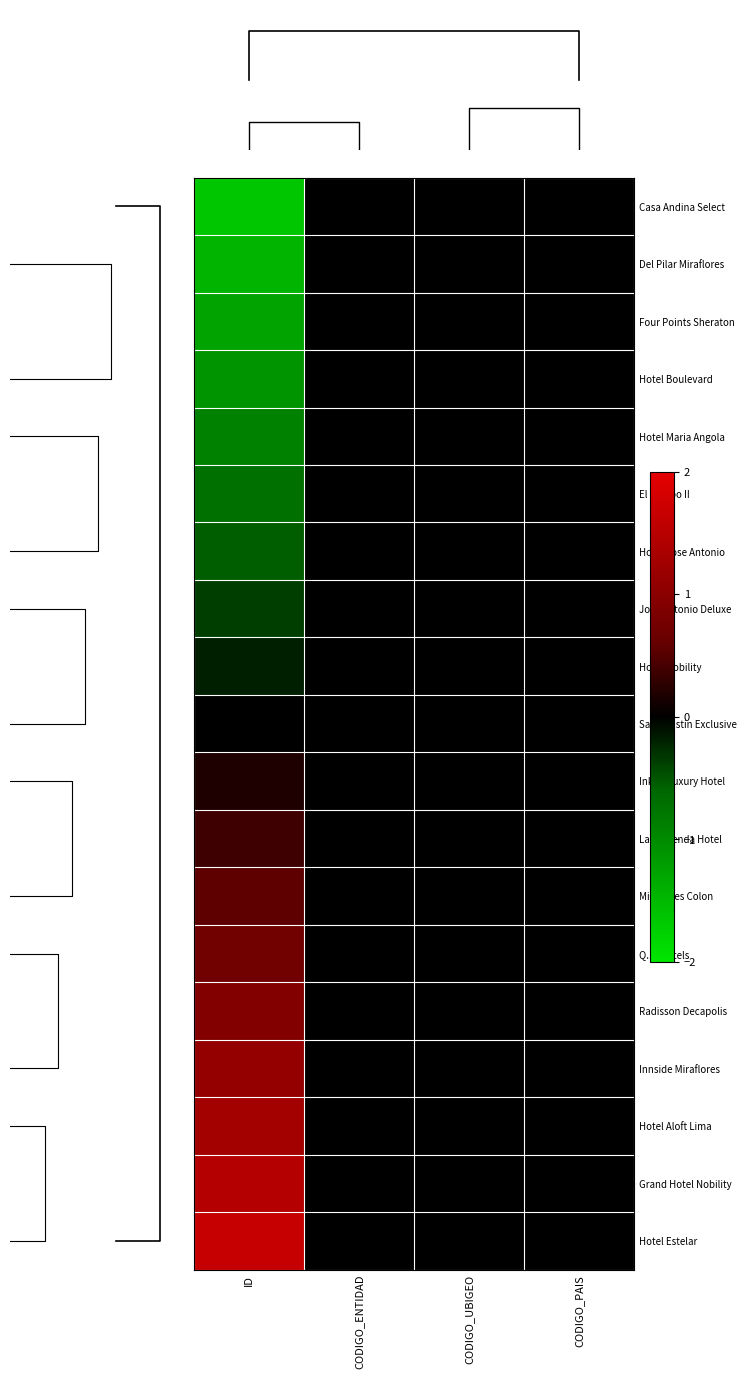

Reading left to right, extract all data points from this chart.

Casa Andina Select: ID=-1.6	CODIGO_ENTIDAD=0.0	CODIGO_UBIGEO=0.0	CODIGO_PAIS=0.0
Del Pilar Miraflores: ID=-1.5	CODIGO_ENTIDAD=0.0	CODIGO_UBIGEO=0.0	CODIGO_PAIS=0.0
Four Points Sheraton: ID=-1.3	CODIGO_ENTIDAD=0.0	CODIGO_UBIGEO=0.0	CODIGO_PAIS=0.0
Hotel Boulevard: ID=-1.1	CODIGO_ENTIDAD=0.0	CODIGO_UBIGEO=0.0	CODIGO_PAIS=0.0
Hotel Maria Angola: ID=-0.9	CODIGO_ENTIDAD=0.0	CODIGO_UBIGEO=0.0	CODIGO_PAIS=0.0
El Tambo II: ID=-0.7	CODIGO_ENTIDAD=0.0	CODIGO_UBIGEO=0.0	CODIGO_PAIS=0.0
Hotel Jose Antonio: ID=-0.5	CODIGO_ENTIDAD=0.0	CODIGO_UBIGEO=0.0	CODIGO_PAIS=0.0
Jose Antonio Deluxe: ID=-0.4	CODIGO_ENTIDAD=0.0	CODIGO_UBIGEO=0.0	CODIGO_PAIS=0.0
Hotel Nobility: ID=-0.2	CODIGO_ENTIDAD=0.0	CODIGO_UBIGEO=0.0	CODIGO_PAIS=0.0
San Agustin Exclusive: ID=0.0	CODIGO_ENTIDAD=0.0	CODIGO_UBIGEO=0.0	CODIGO_PAIS=0.0
Inkari Luxury Hotel: ID=0.2	CODIGO_ENTIDAD=0.0	CODIGO_UBIGEO=0.0	CODIGO_PAIS=0.0
La Hacienda Hotel: ID=0.4	CODIGO_ENTIDAD=0.0	CODIGO_UBIGEO=0.0	CODIGO_PAIS=0.0
Miraflores Colon: ID=0.5	CODIGO_ENTIDAD=0.0	CODIGO_UBIGEO=0.0	CODIGO_PAIS=0.0
Q.P. Hotels: ID=0.7	CODIGO_ENTIDAD=0.0	CODIGO_UBIGEO=0.0	CODIGO_PAIS=0.0
Radisson Decapolis: ID=0.9	CODIGO_ENTIDAD=0.0	CODIGO_UBIGEO=0.0	CODIGO_PAIS=0.0
Innside Miraflores: ID=1.1	CODIGO_ENTIDAD=0.0	CODIGO_UBIGEO=0.0	CODIGO_PAIS=0.0
Hotel Aloft Lima: ID=1.3	CODIGO_ENTIDAD=0.0	CODIGO_UBIGEO=0.0	CODIGO_PAIS=0.0
Grand Hotel Nobility: ID=1.5	CODIGO_ENTIDAD=0.0	CODIGO_UBIGEO=0.0	CODIGO_PAIS=0.0
Hotel Estelar: ID=1.6	CODIGO_ENTIDAD=0.0	CODIGO_UBIGEO=0.0	CODIGO_PAIS=0.0